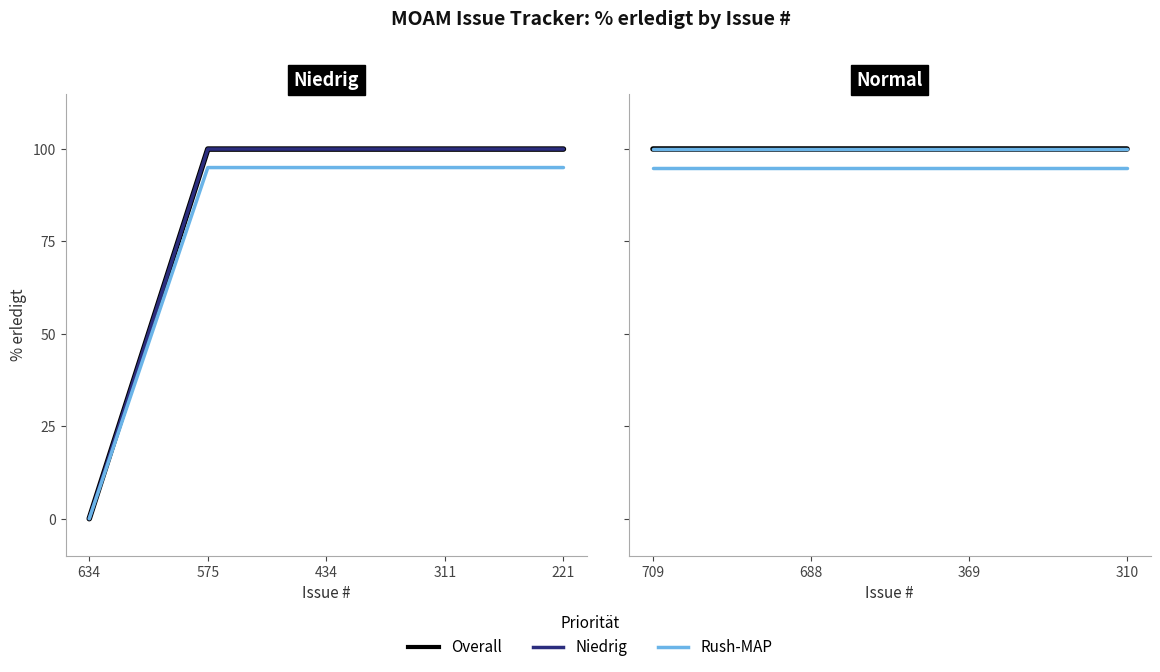

Rank the categories by value from highest to lowest.

575, 434, 311, 221, 709, 688, 369, 310, 634